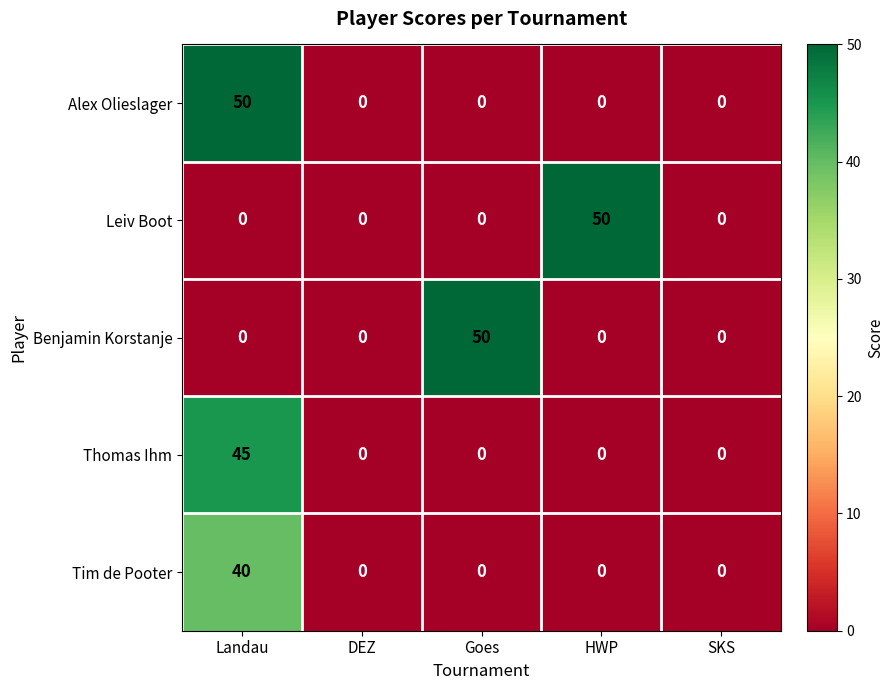

Reading left to right, transcribe all the data shown in this chart.

Alex Olieslager: Landau=50	DEZ=0	Goes=0	HWP=0	SKS=0
Leiv Boot: Landau=0	DEZ=0	Goes=0	HWP=50	SKS=0
Benjamin Korstanje: Landau=0	DEZ=0	Goes=50	HWP=0	SKS=0
Thomas Ihm: Landau=45	DEZ=0	Goes=0	HWP=0	SKS=0
Tim de Pooter: Landau=40	DEZ=0	Goes=0	HWP=0	SKS=0